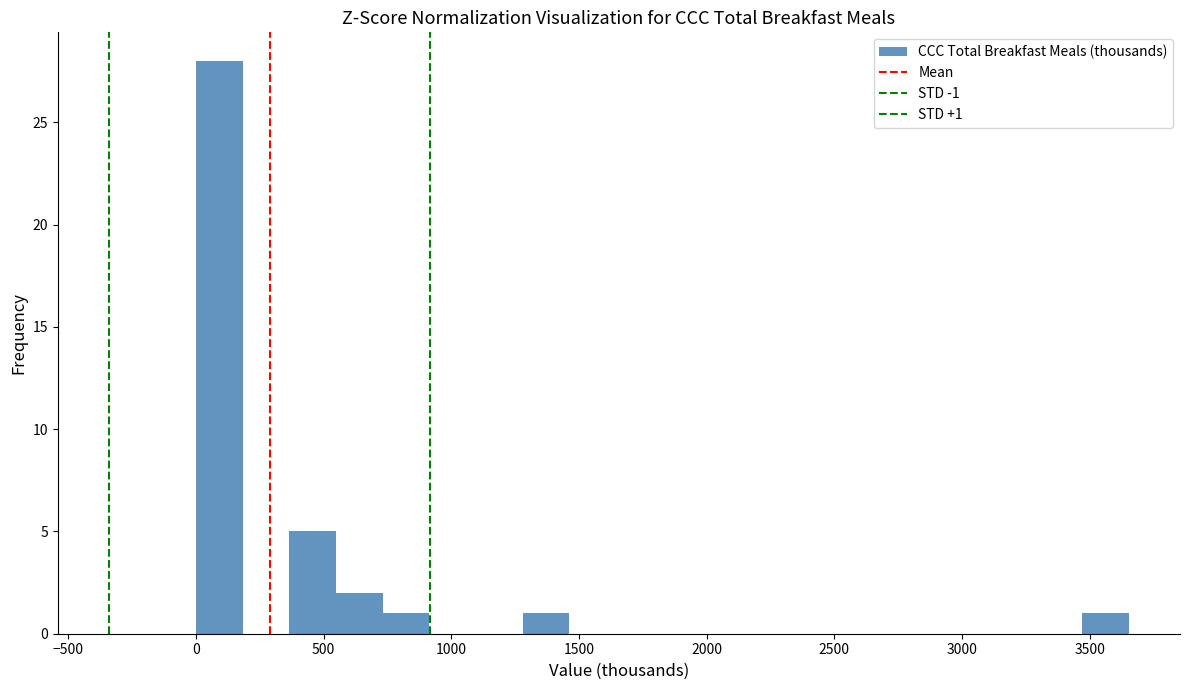

Around what value on the x-axis is the tallest bar? Give the approximate position of its centre, as read against the axis.

100